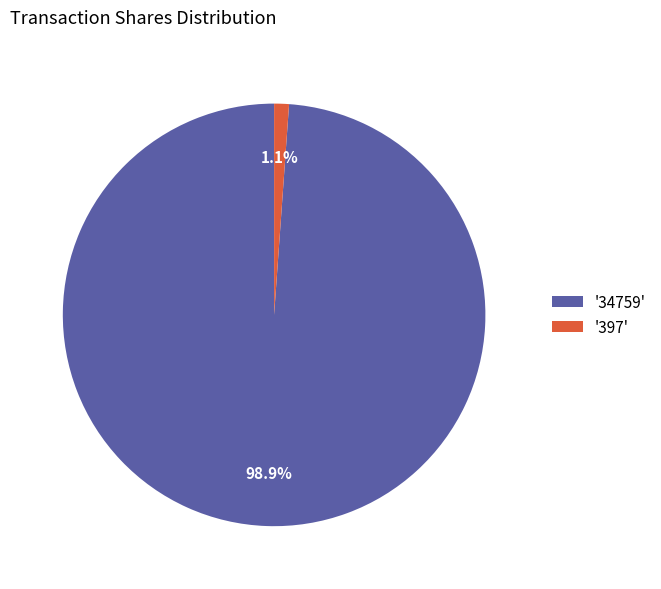

What is the largest slice in the pie chart?

'34759'